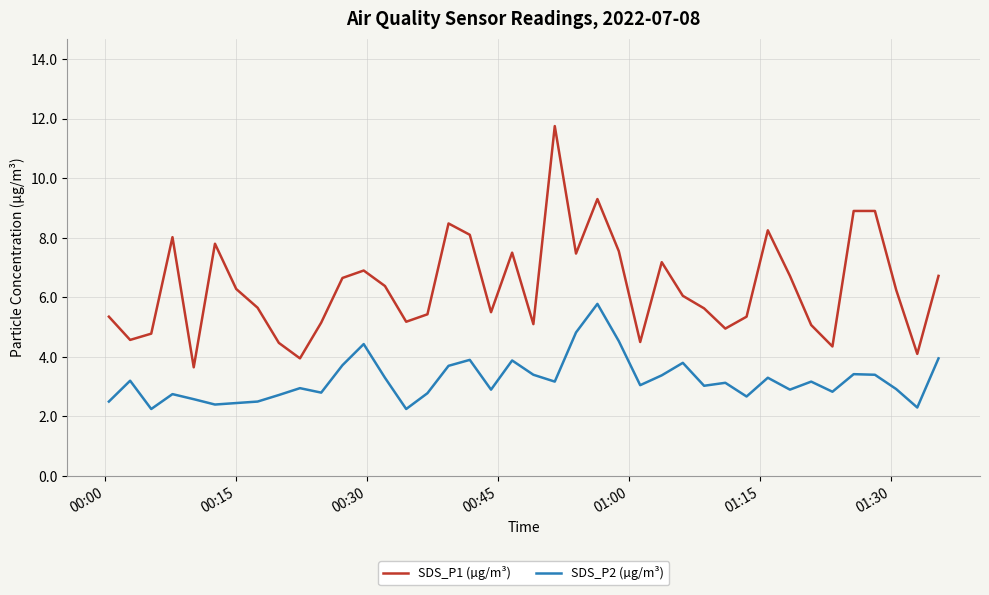

Which series has the largest range (max minus min)?

SDS_P1 (µg/m³)